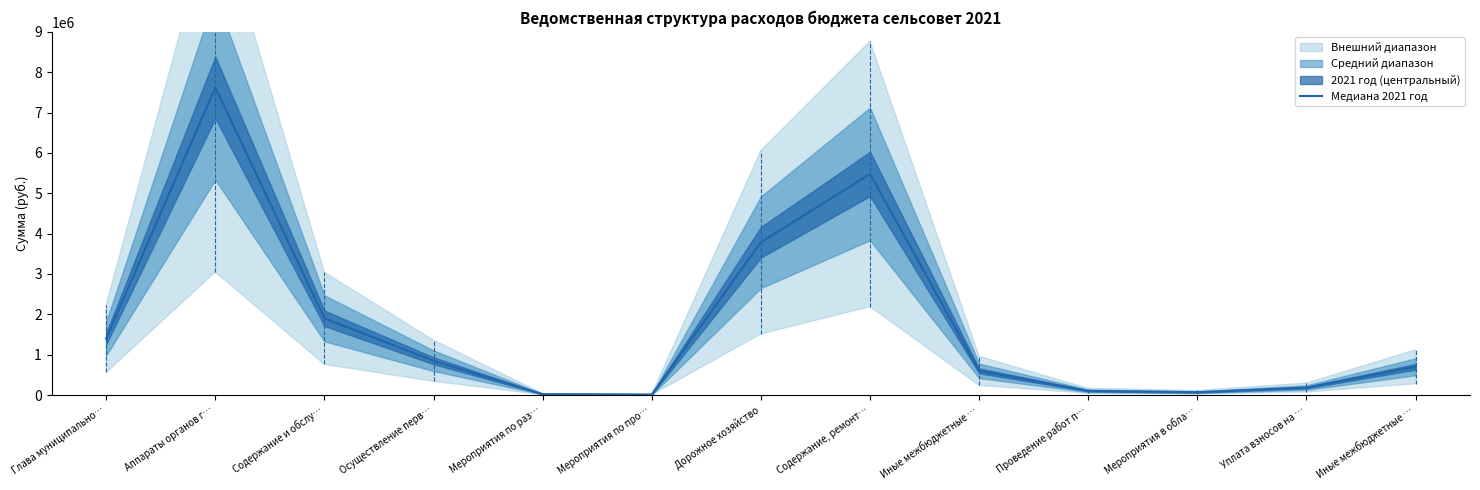

What is the minimum value shown in the chart?

13489.5